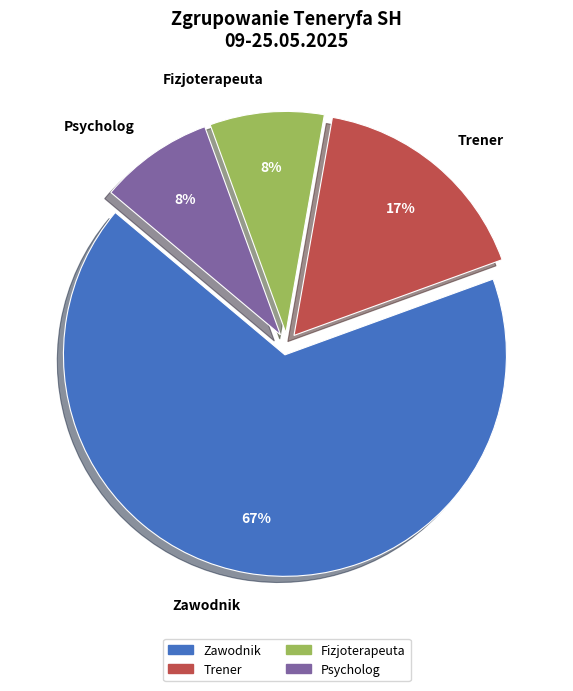

How many slices are in this pie chart?

4